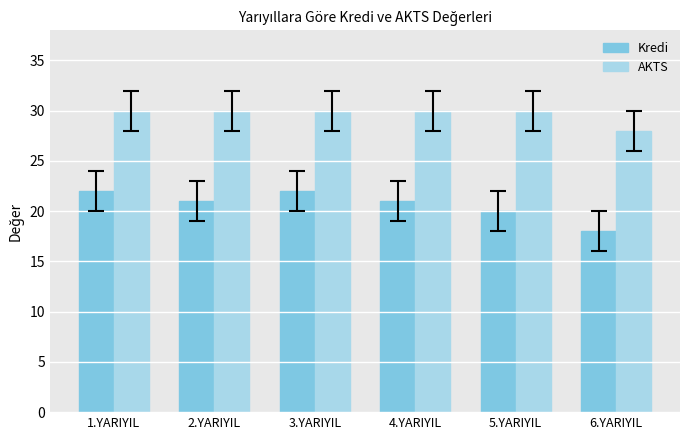

Which series has the widest spread of values?

Kredi